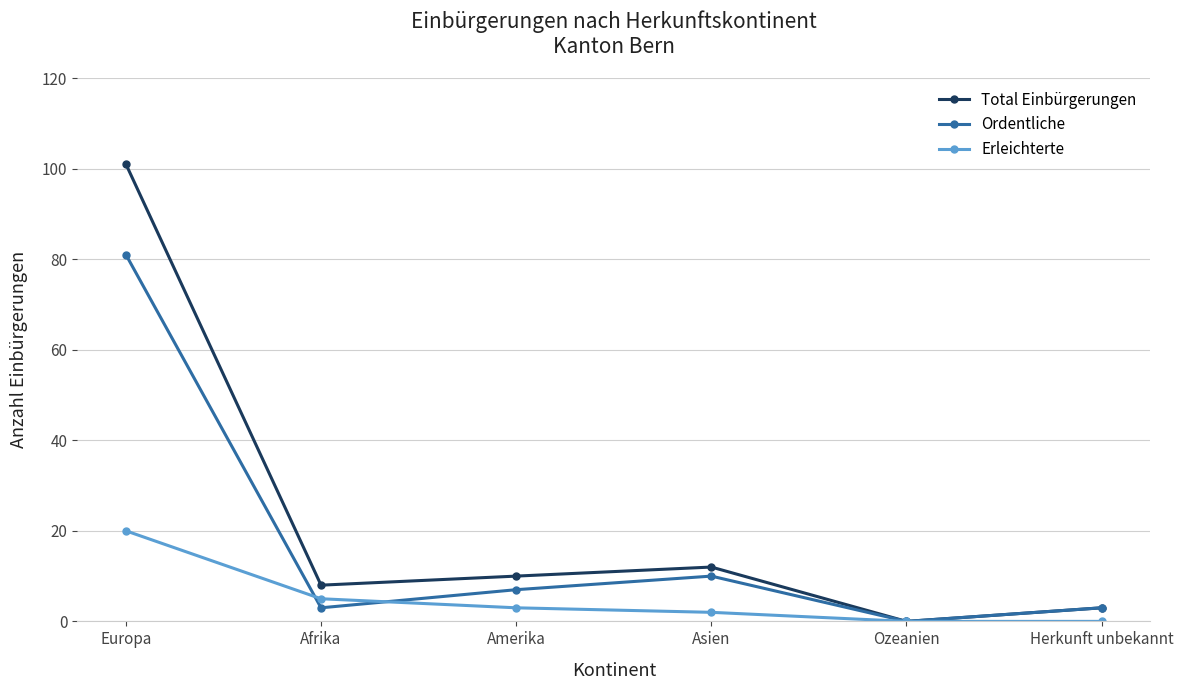

How many values in Ordentliche are above zero?

5